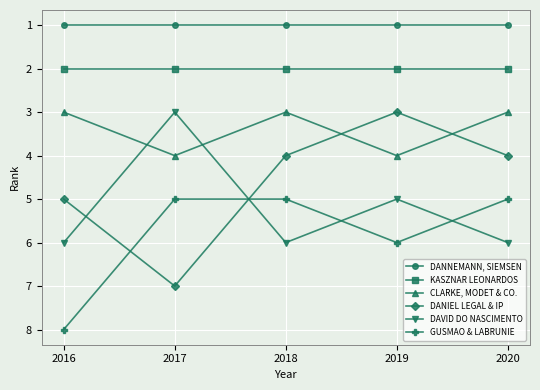

How many times do DANIEL LEGAL & IP and DAVID DO NASCIMENTO cross each other?

2